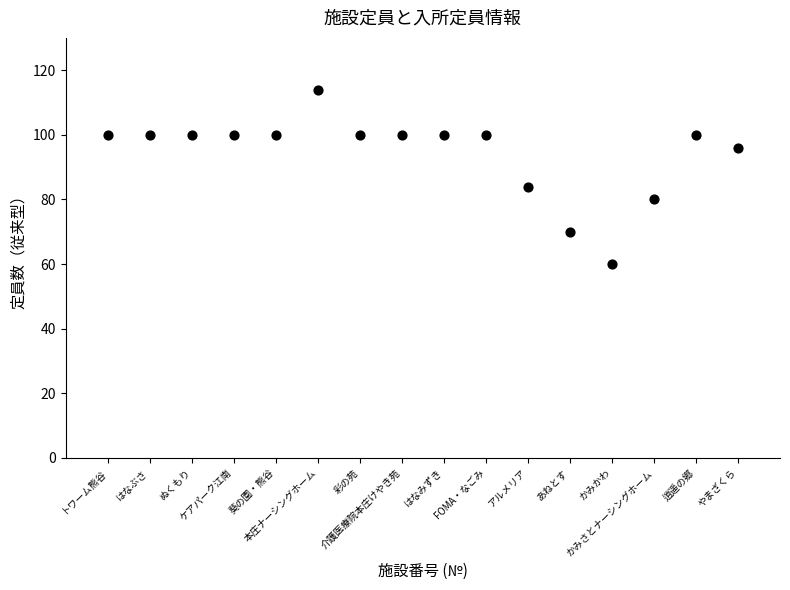

What is the range of X values (max minus min)?

15